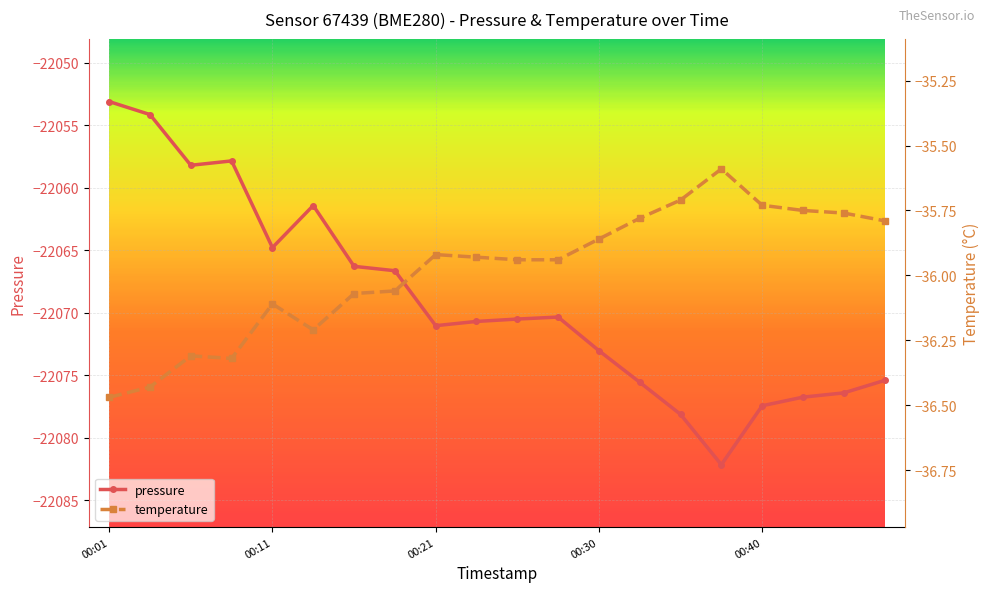

How many lines are shown in the chart?

2